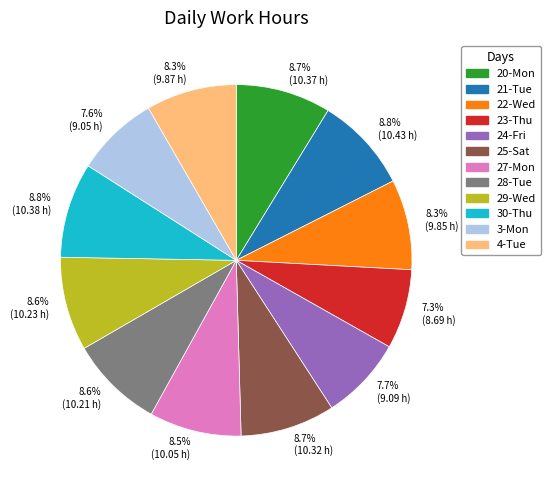

Approximately how many times larger is the value at 8.8% (10.38 h) compared to 8.7% (10.32 h)?

1.0